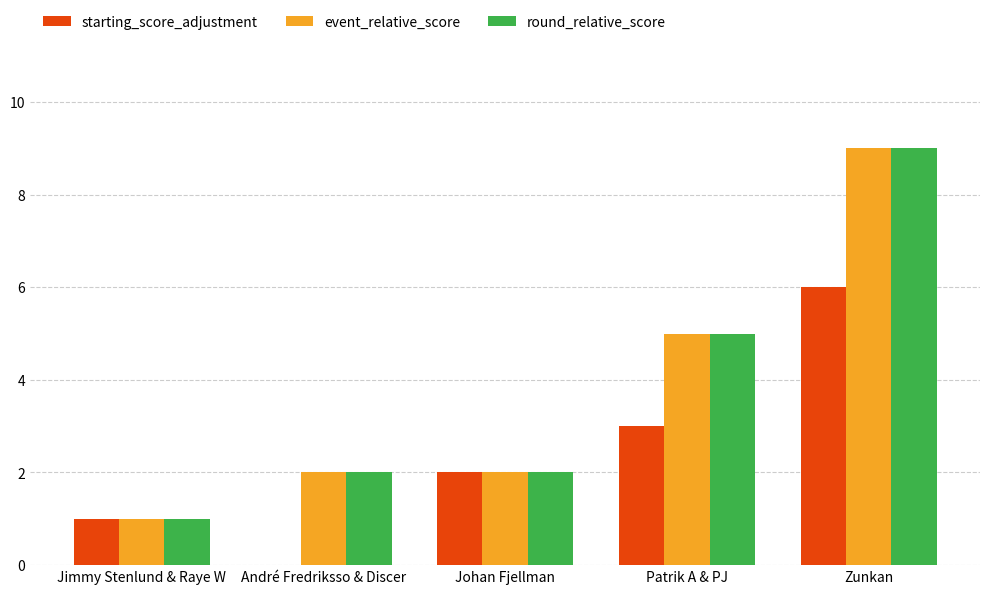

What is the sum of the event_relative_score values at André Fredriksso & Discer and Patrik A & PJ?

7